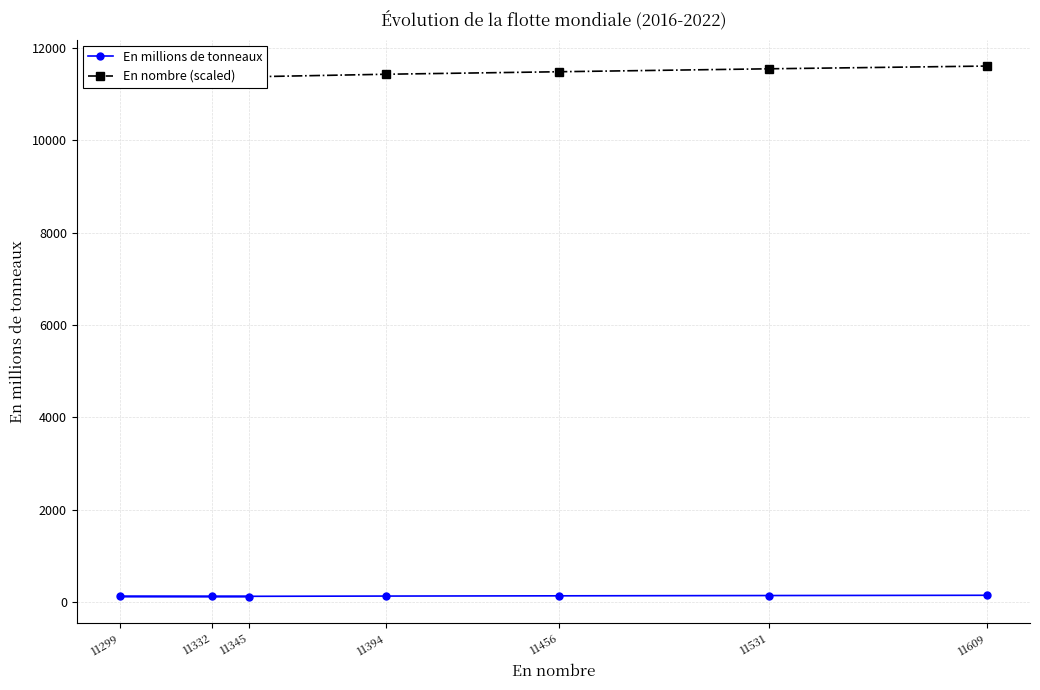

The En millions de tonneaux series shows 143.6 at 11609. True or false?

True